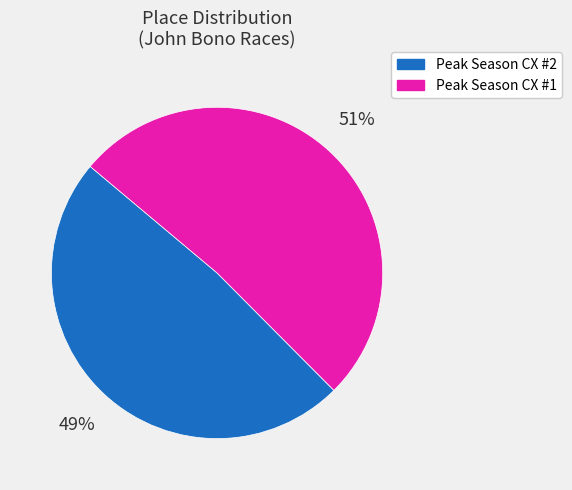

To the nearest percent, what is the combined percentage of Peak Season CX #1 and Peak Season CX #2?

100%